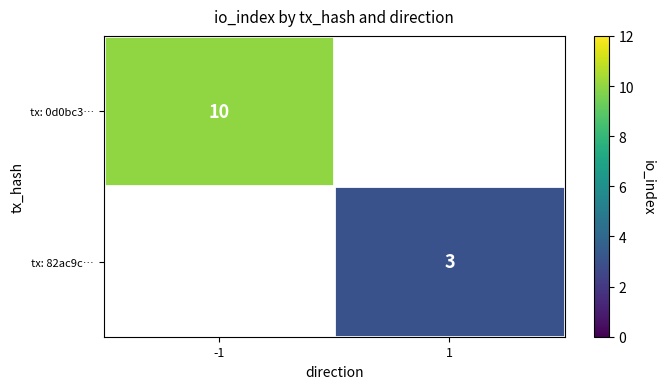

The tx: 82ac9c… series shows 3 at 1. True or false?

True